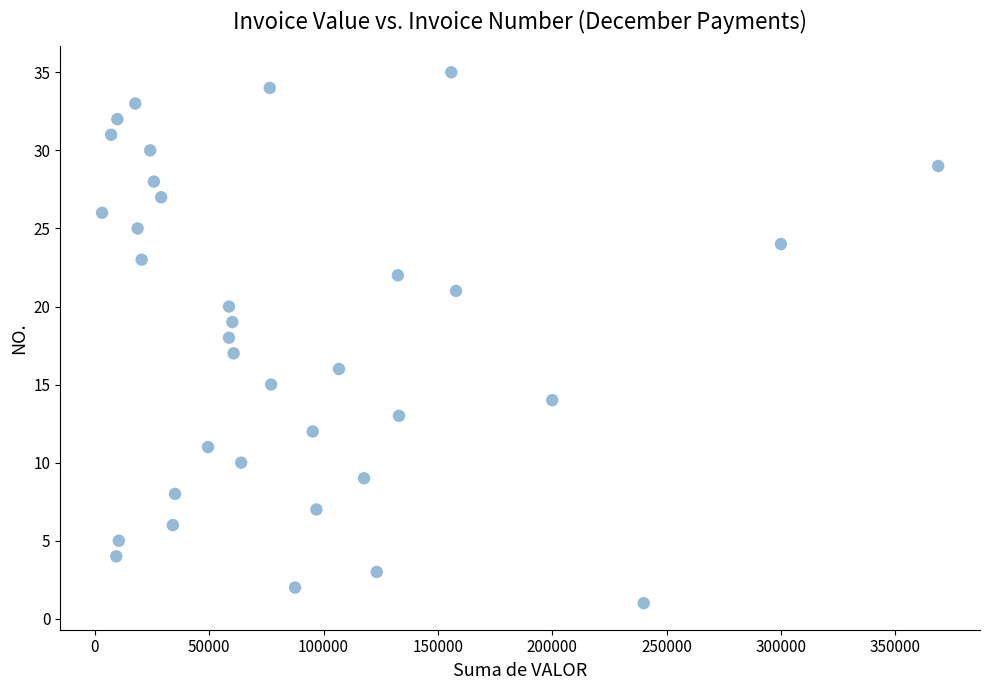

What is the range of Y values (max minus min)?

34